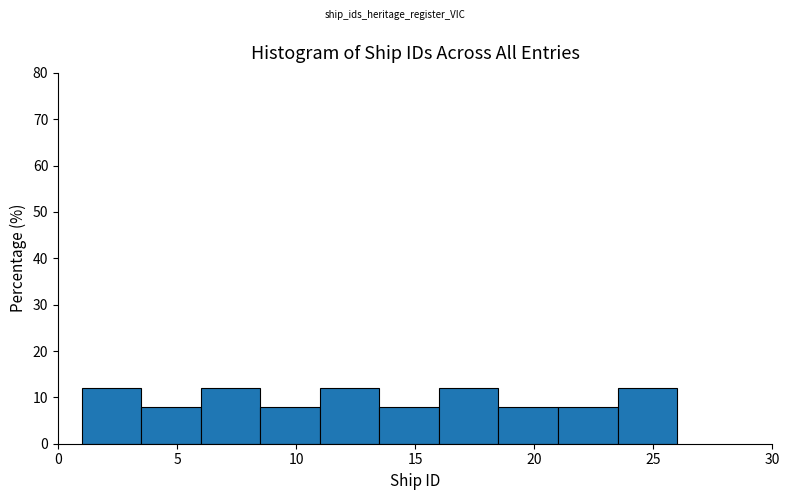

Reading left to right, list every bar in this chart as the range it spans on the x-axis followed by its height. The values are not printed on the chart, so give them approximately, as read against the axis.

1.0 to 3.5: 12
3.5 to 6.0: 8
6.0 to 8.5: 12
8.5 to 11.0: 8
11.0 to 13.5: 12
13.5 to 16.0: 8
16.0 to 18.5: 12
18.5 to 21.0: 8
21.0 to 23.5: 8
23.5 to 26.0: 12